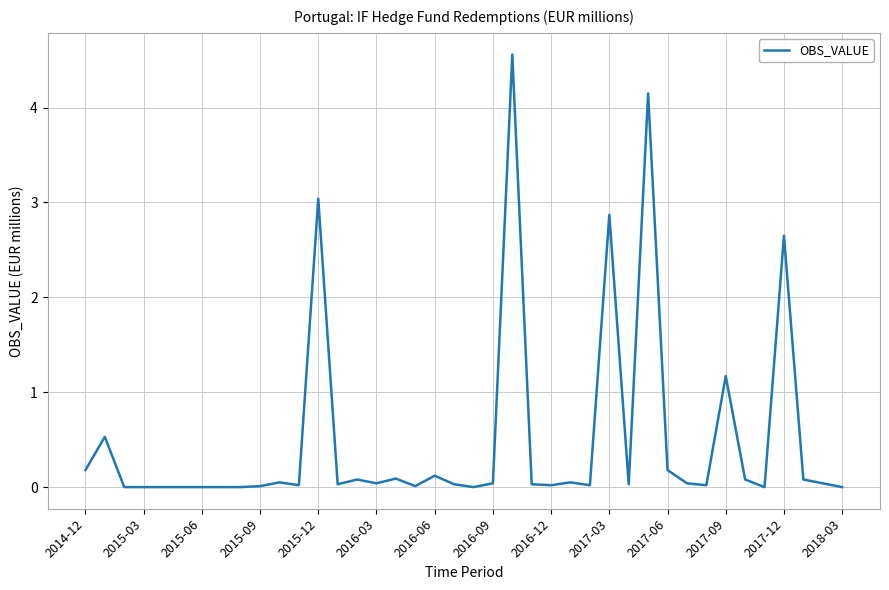

What is the greatest value displayed?

4.6